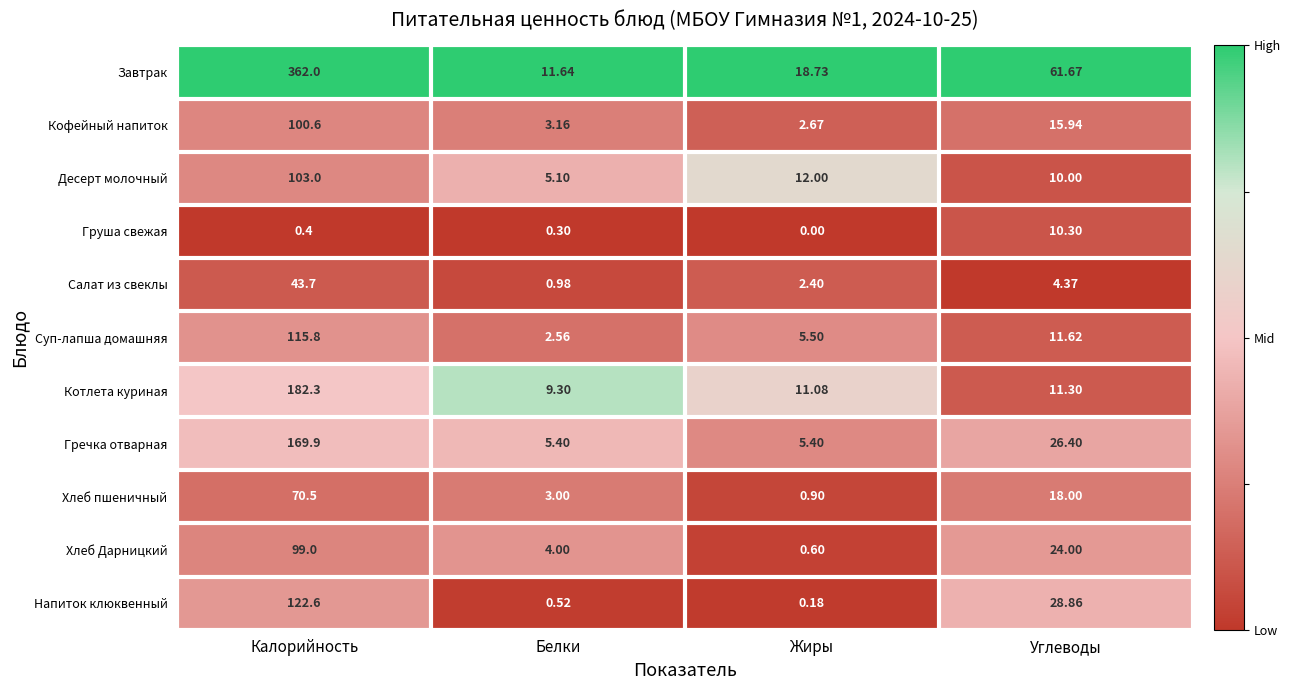

Where is Салат из свеклы nearest to the value 22?

Углеводы